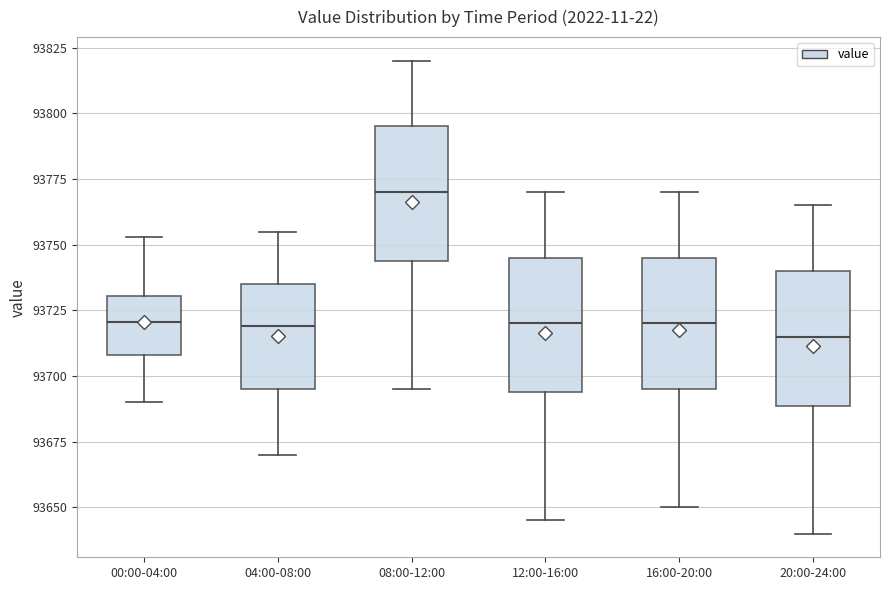

Where is the lower edge of the box for 04:00-08:00 on the y-axis? The values are not printed on the chart, so give them approximately, as read against the axis.

93695